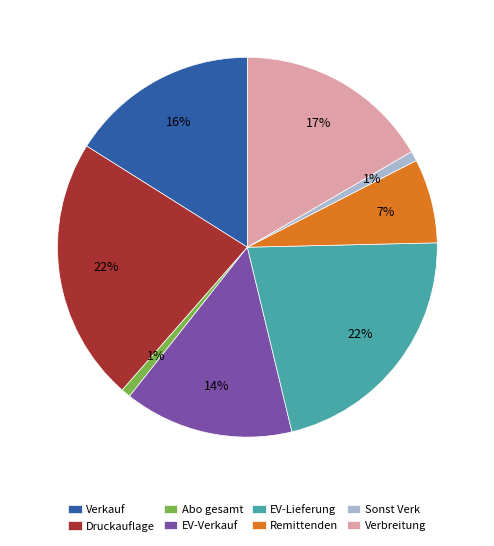

Is it true that Verkauf is 16% of the pie?

True